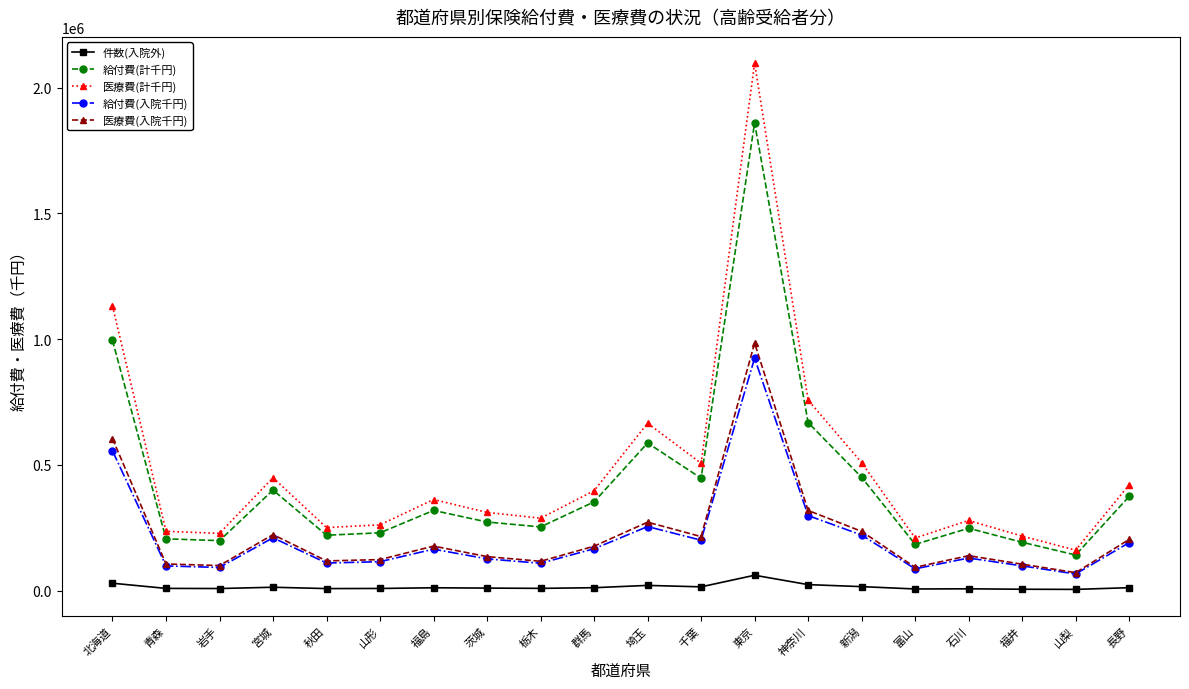

Is this an area chart (filled region under the line)?

No